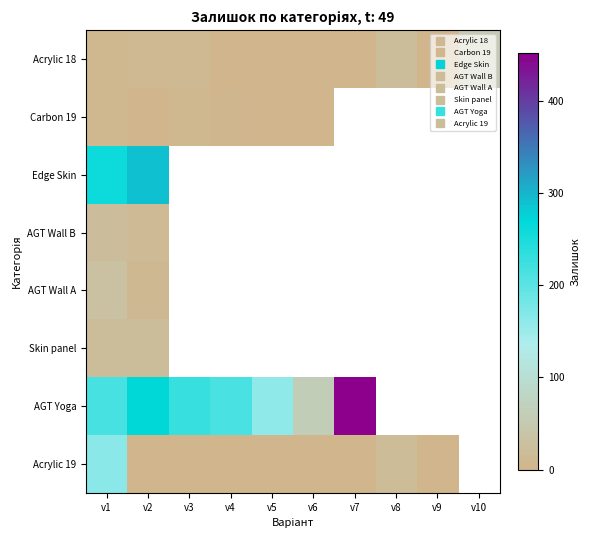

Which series has the largest range (max minus min)?

AGT Yoga